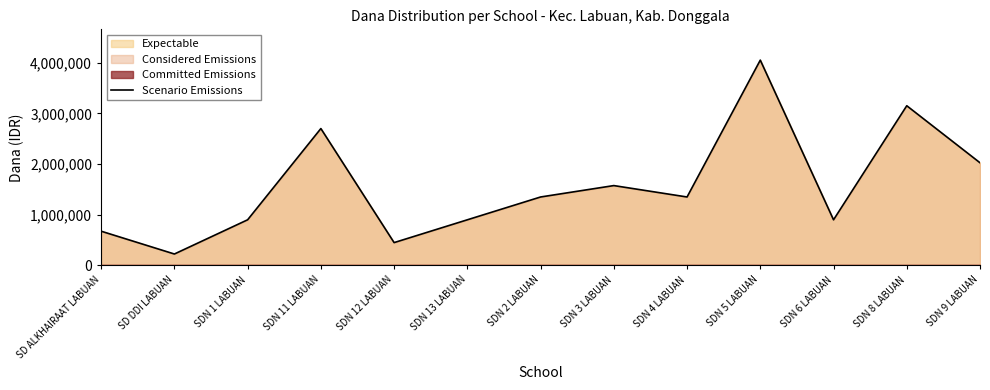

What is the smallest value displayed?

225000